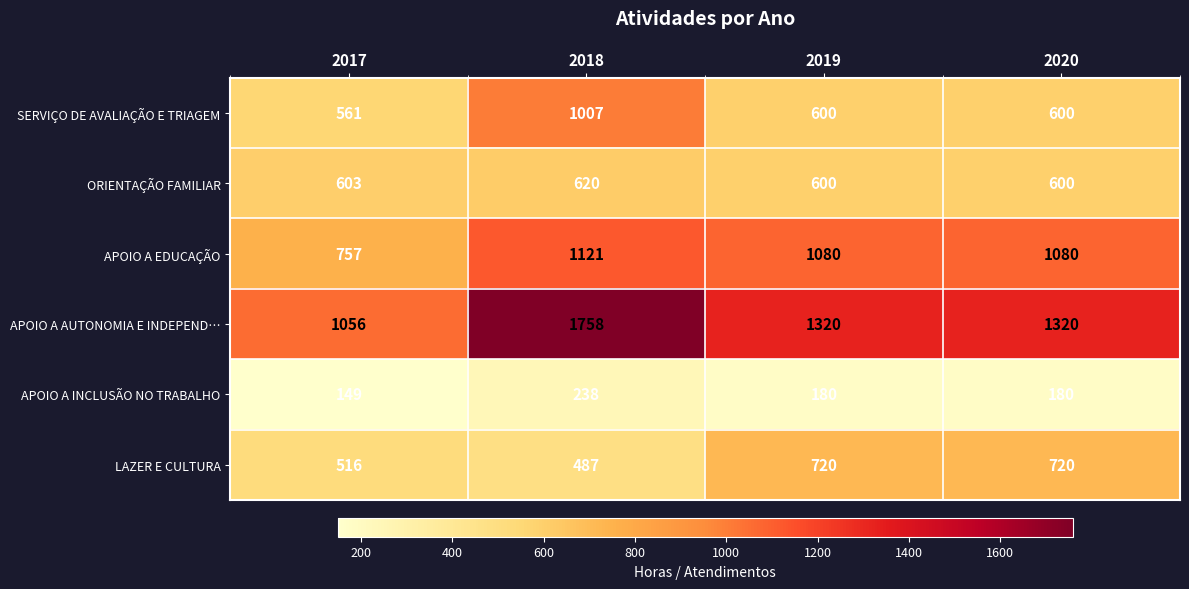

Reading left to right, list all the values displayed in this chart.

SERVIÇO DE AVALIAÇÃO E TRIAGEM: 2017=561	2018=1007	2019=600	2020=600
ORIENTAÇÃO FAMILIAR: 2017=603	2018=620	2019=600	2020=600
APOIO A EDUCAÇÃO: 2017=757	2018=1121	2019=1080	2020=1080
APOIO A AUTONOMIA E INDEPEND…: 2017=1056	2018=1758	2019=1320	2020=1320
APOIO A INCLUSÃO NO TRABALHO: 2017=149	2018=238	2019=180	2020=180
LAZER E CULTURA: 2017=516	2018=487	2019=720	2020=720